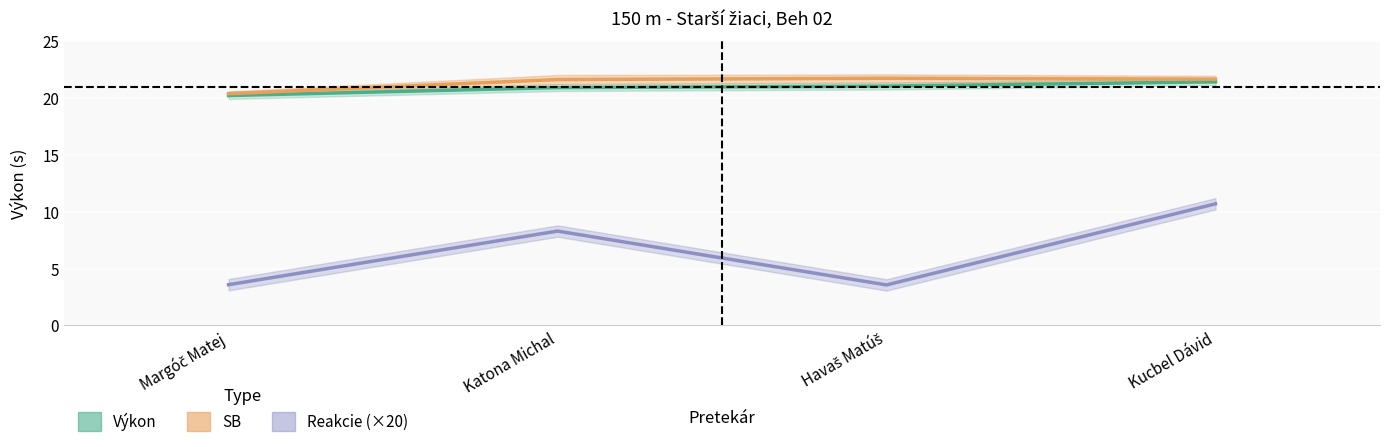

True or false: Reakcie and SB intersect in this chart.

False